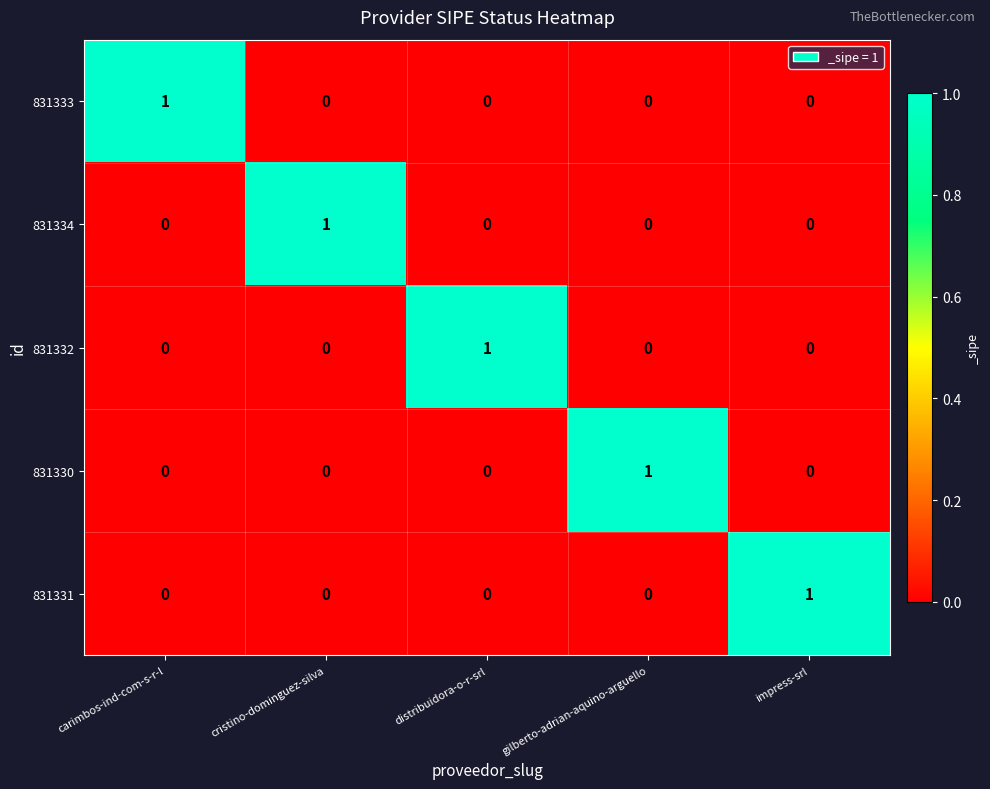

Reading left to right, extract all data points from this chart.

831333: 1	0	0	0	0
831334: 0	1	0	0	0
831332: 0	0	1	0	0
831330: 0	0	0	1	0
831331: 0	0	0	0	1